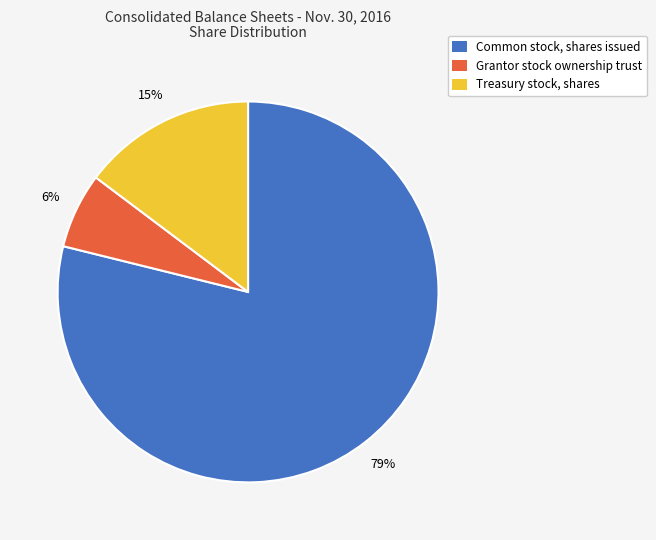

Is the sum of Common stock, shares issued and Grantor stock ownership trust greater than half?

Yes